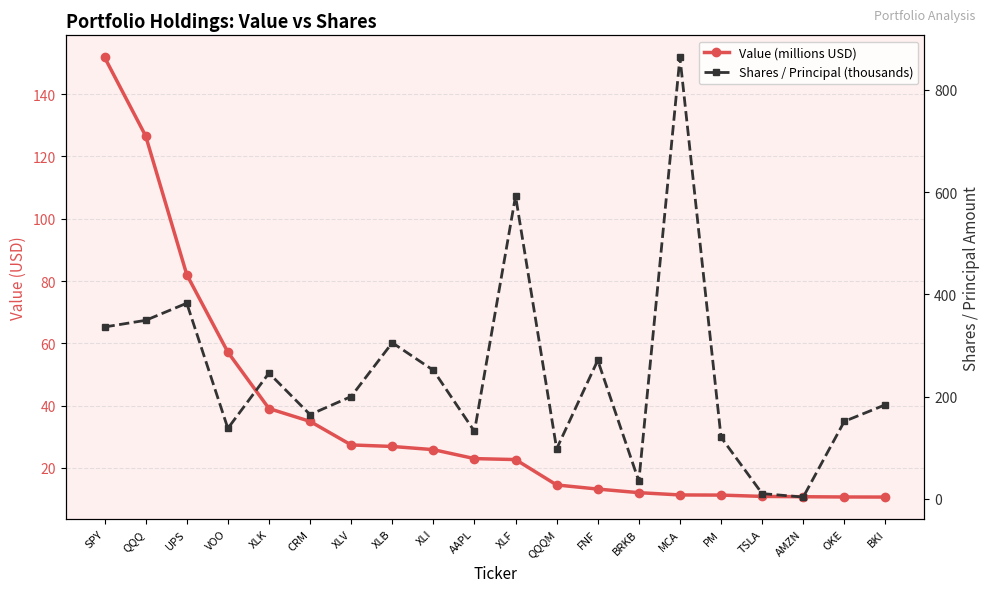

What is the difference between the maximum and minimum values in the Shares / Principal (thousands) series?

860.3